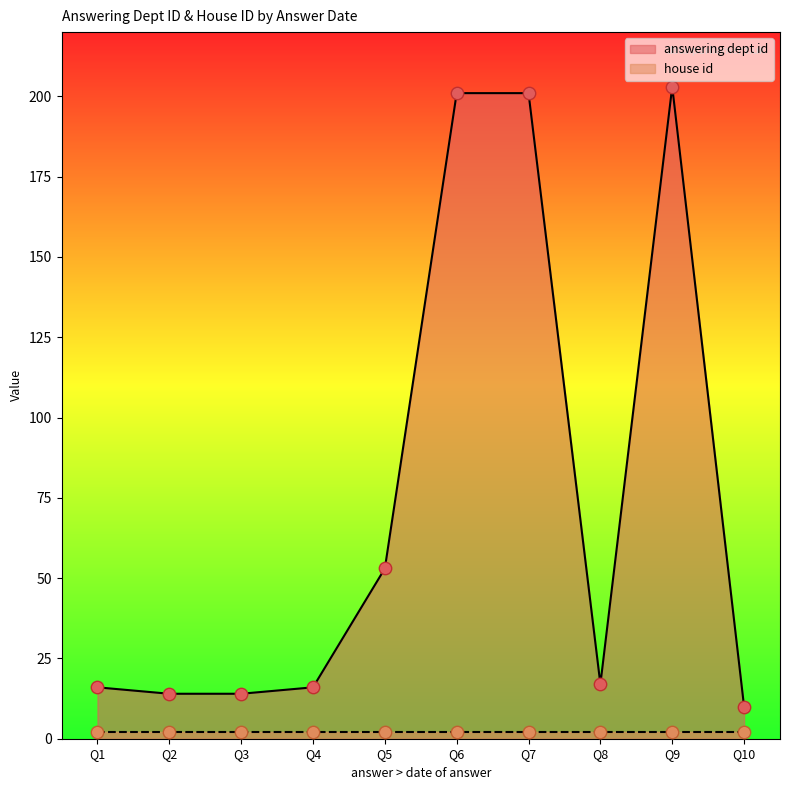

True or false: answering dept id has a value of 10 at Q10.

True